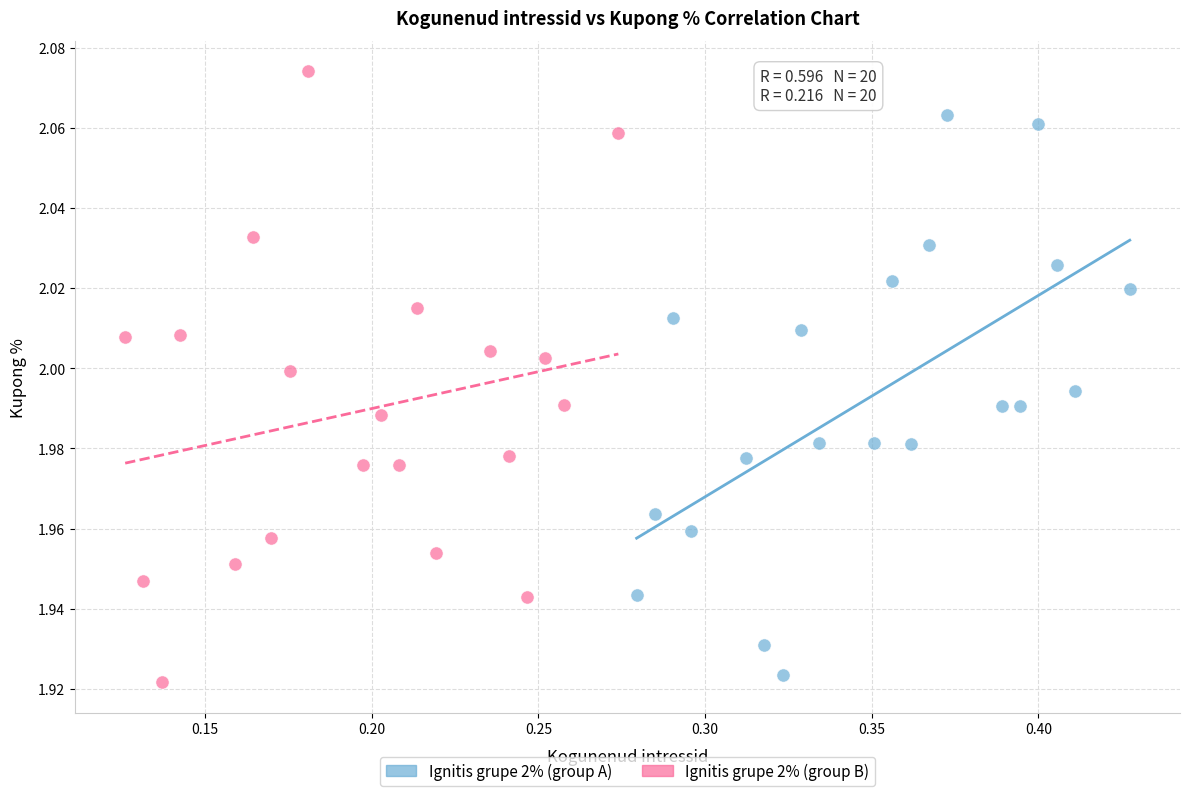

What are all the series names shown in the legend?

Ignitis grupe 2% (group A), Ignitis grupe 2% (group B)